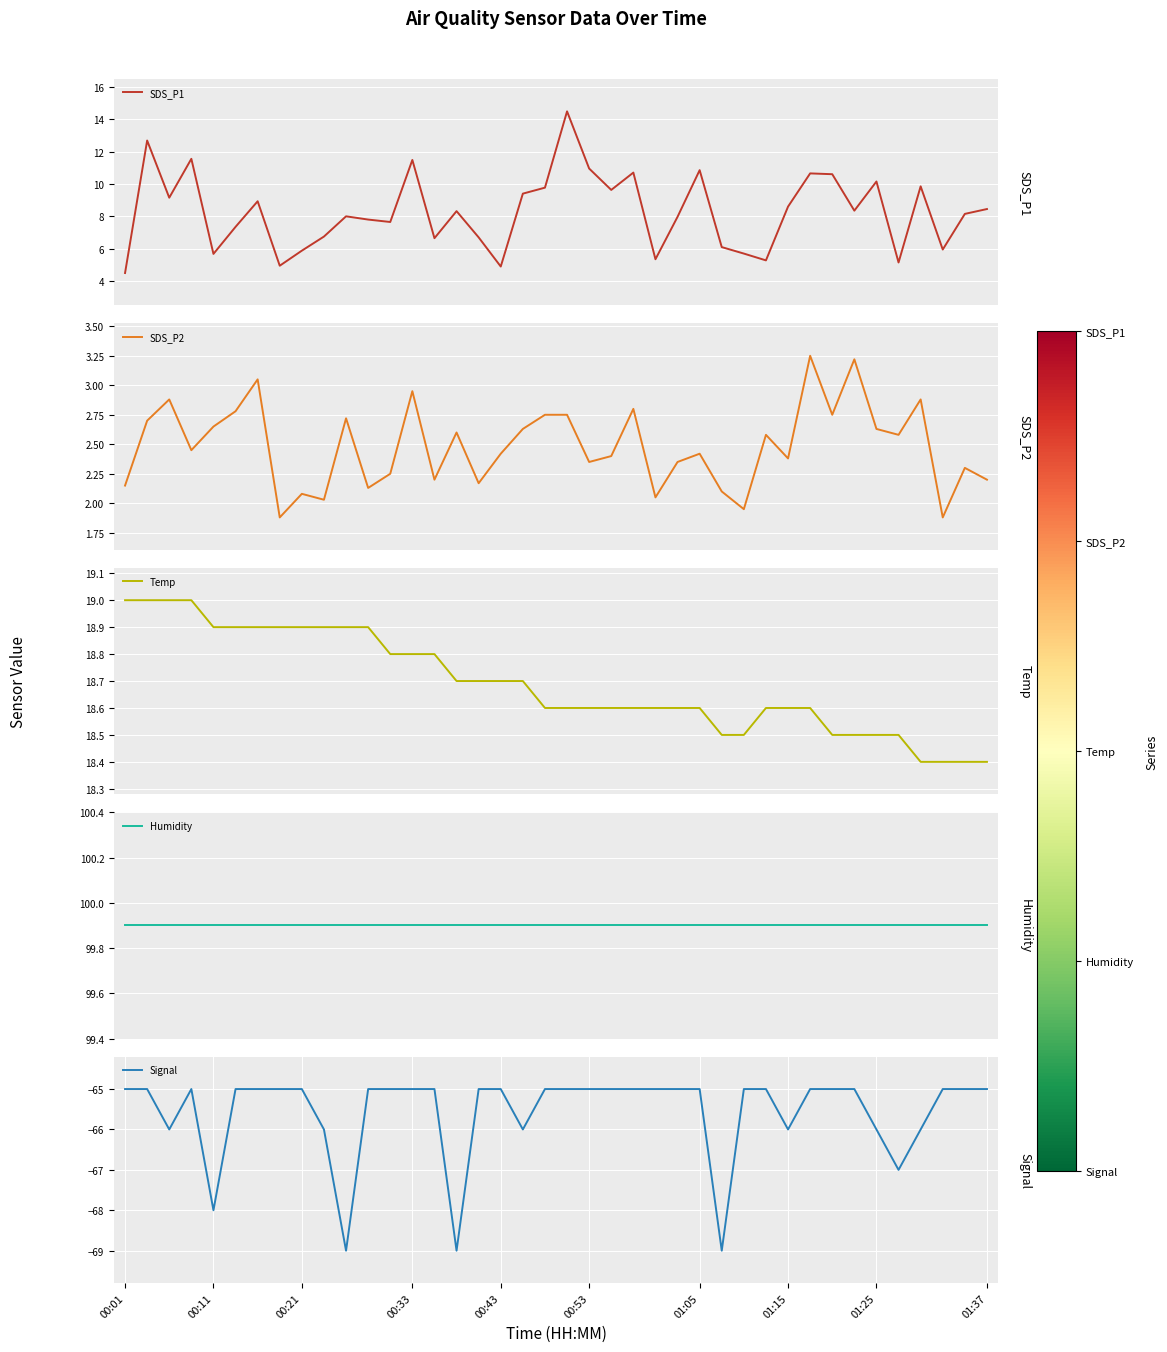

Which series has the widest spread of values?

SDS_P1